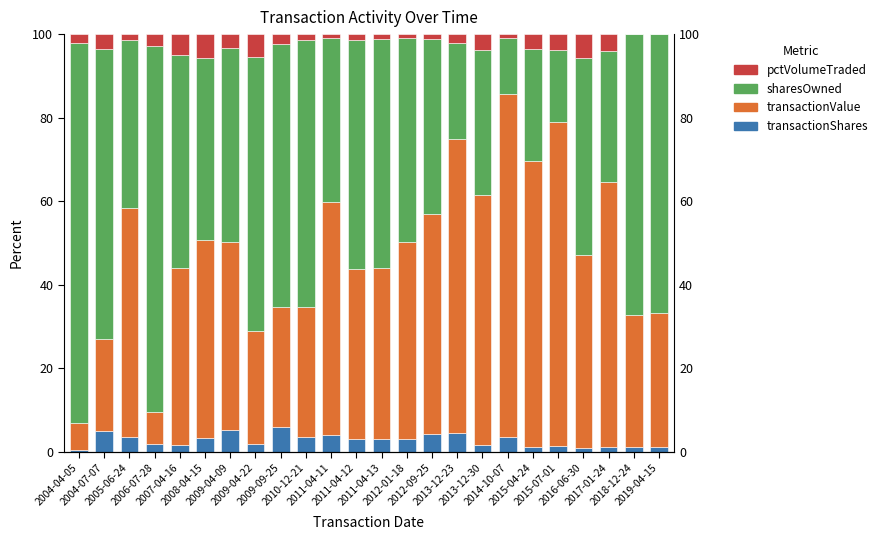

What is the approximate value of sharesOwnedFollowingTransaction at 2012-01-18?

48.9